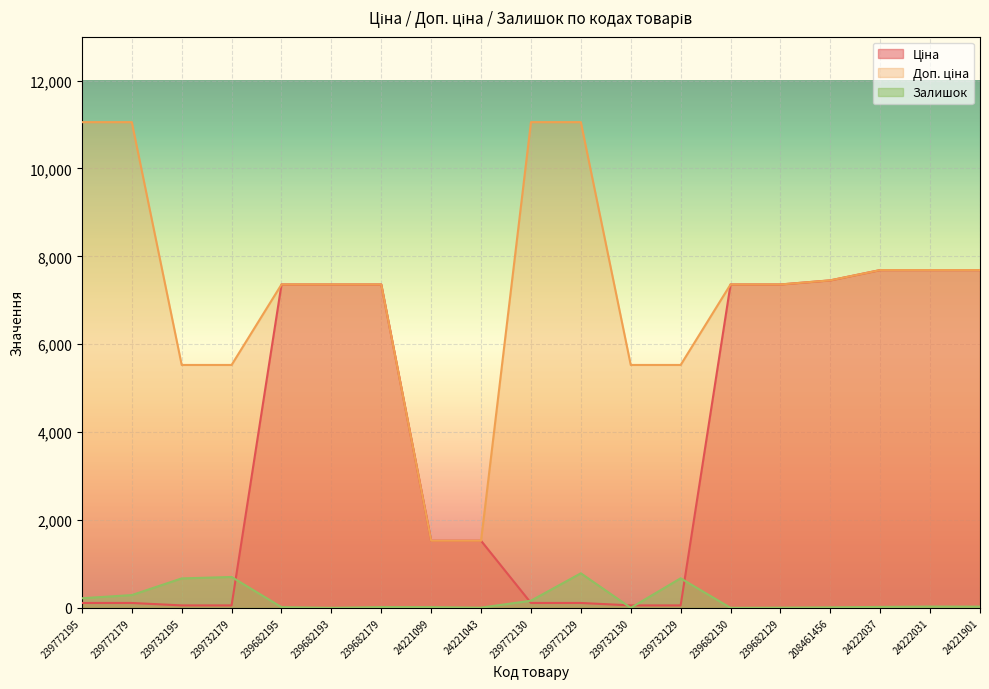

The value of Доп. ціна at 24221099 is 1527.0. True or false?

True